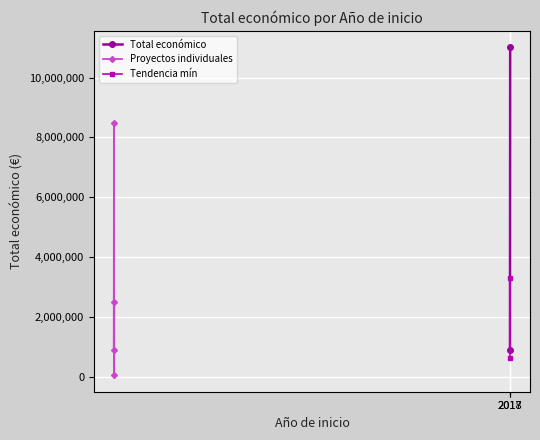

What is the minimum value shown in the chart?

42845